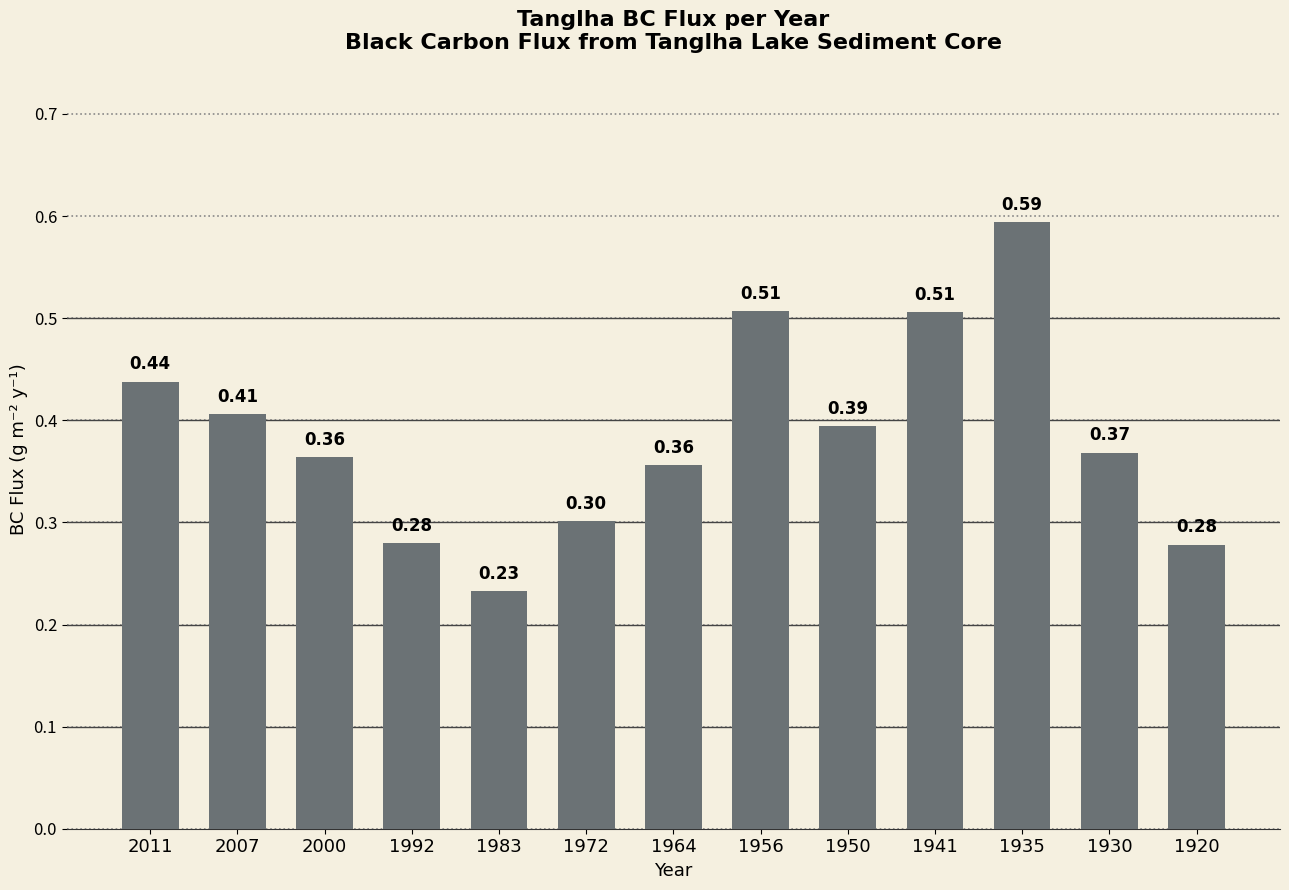

Between 1992 and 2000, which is larger?

2000